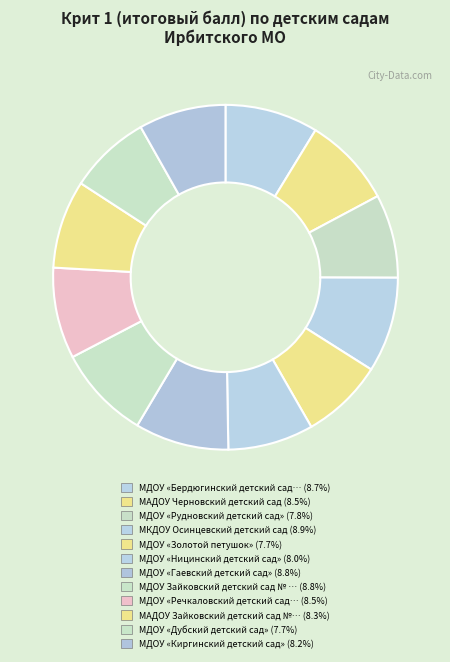

Count the number of slices in the pie.

12